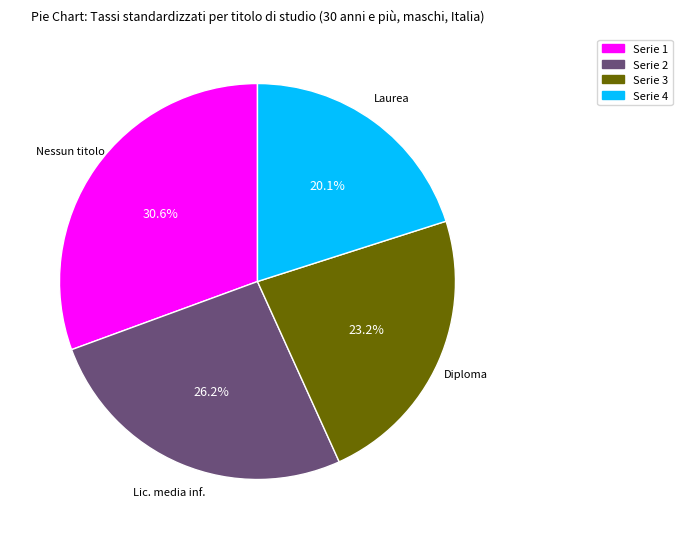

Rank the categories by value from lowest to highest.

Serie 4, Serie 3, Serie 2, Serie 1